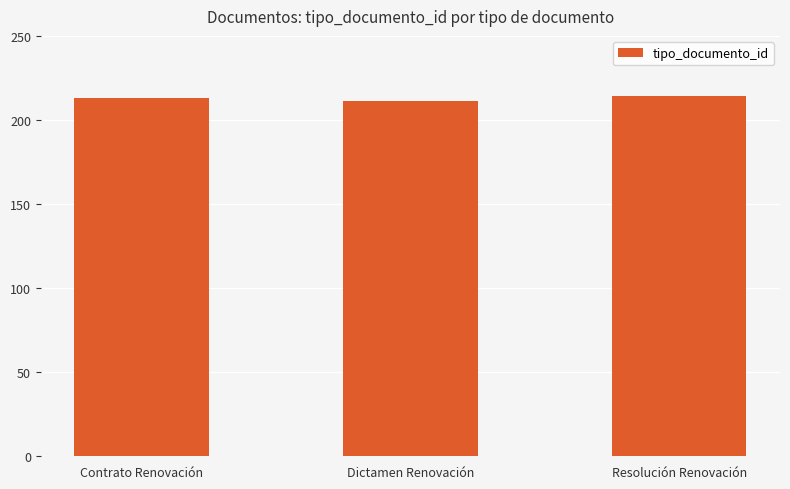

What is the label of the 3rd bar from the right?

Contrato Renovación